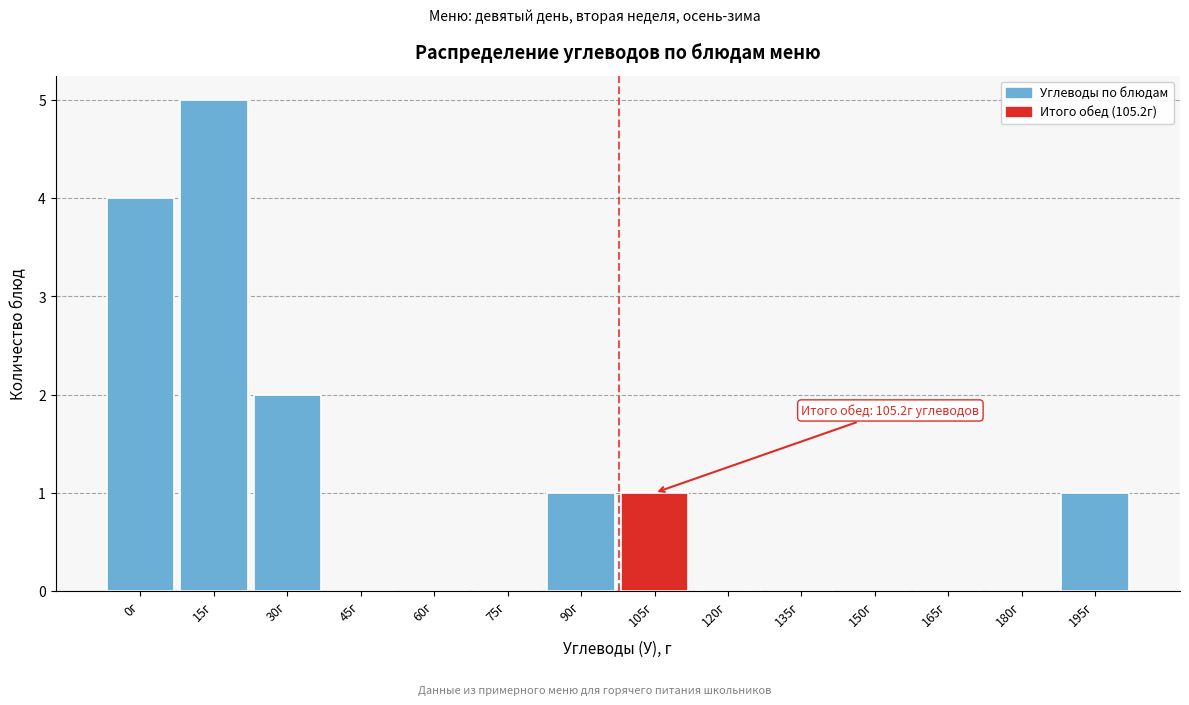

Reading left to right, extract all data points from this chart.

0г=4	15г=5	30г=2	45г=0	60г=0	75г=0	90г=1	105г=1	120г=0	135г=0	150г=0	165г=0	180г=0	195г=1